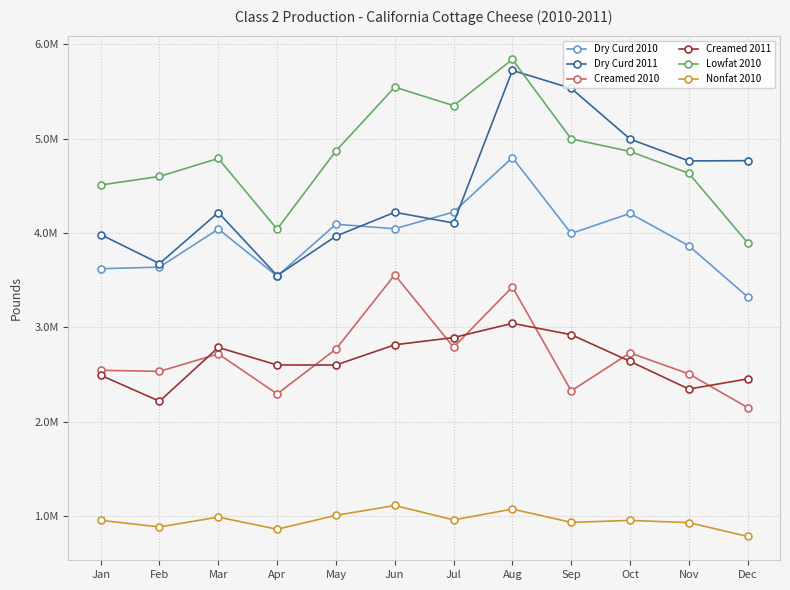

True or false: Creamed 2011 and Dry Curd 2011 intersect in this chart.

False